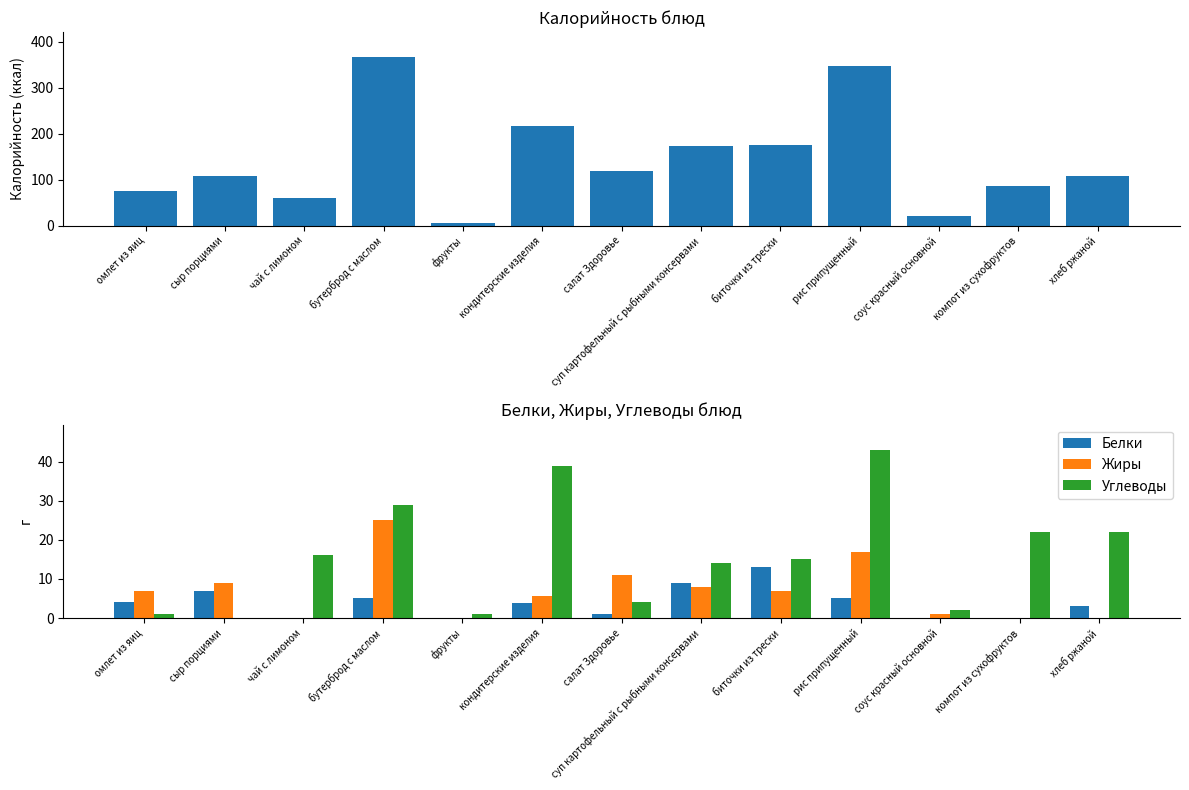

What is the sum of the Белки values at кондитерские изделия and рис припущенный?

8.9